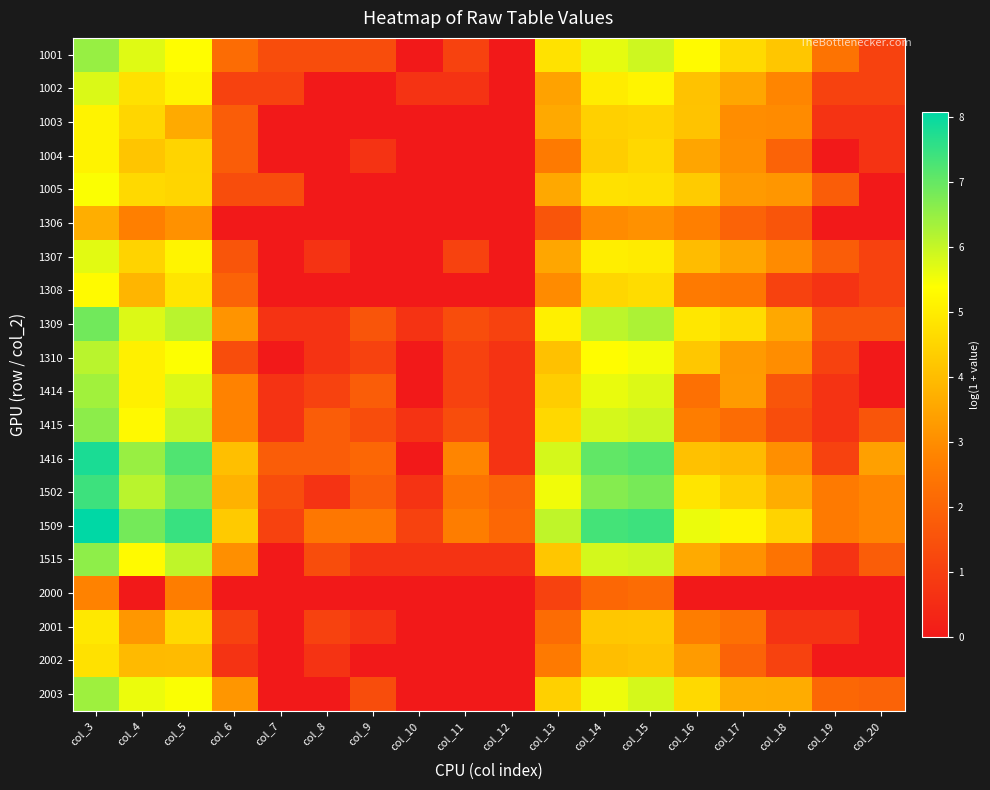

What is the total value across all series at col_18?

49.3